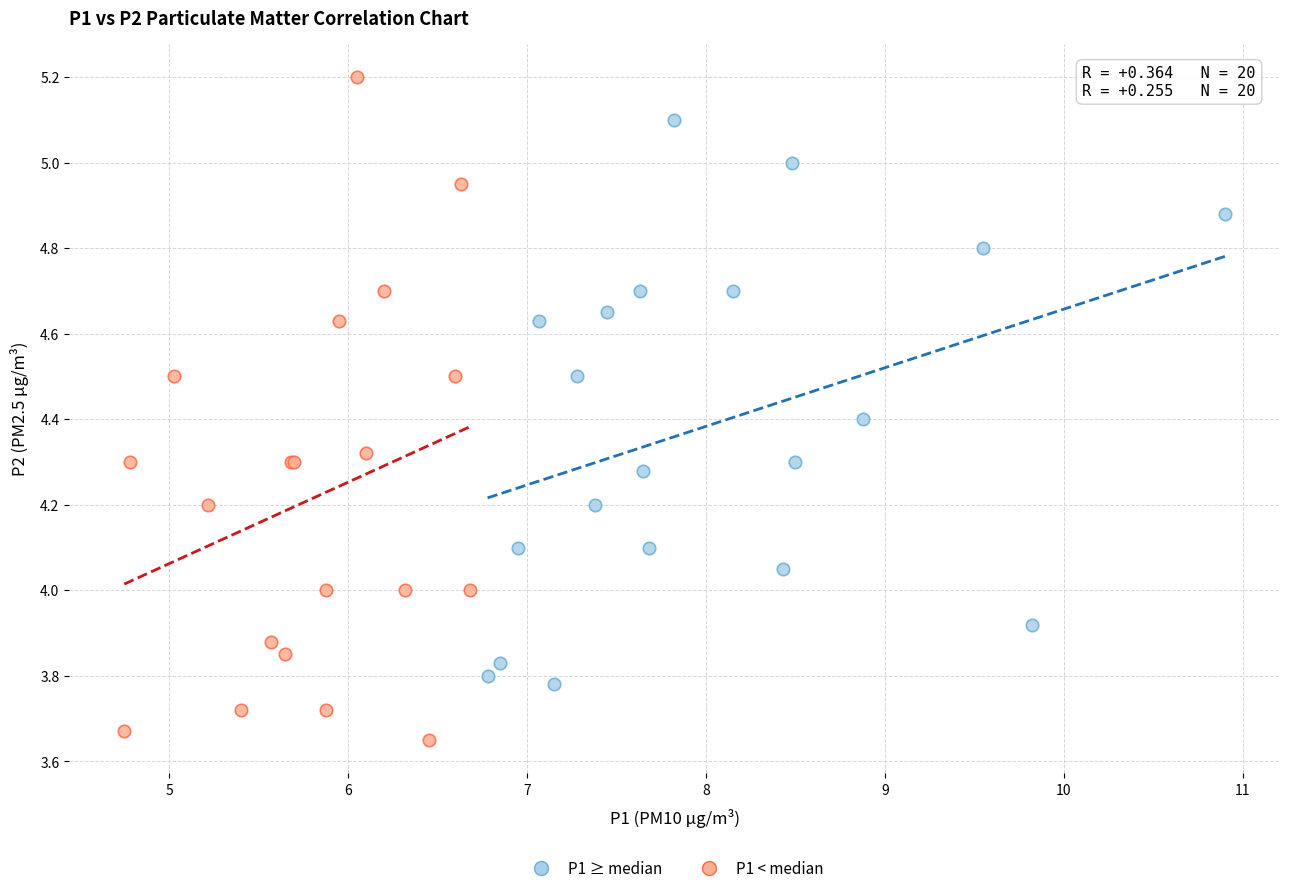

What are all the series names shown in the legend?

P1 ≥ median, P1 < median